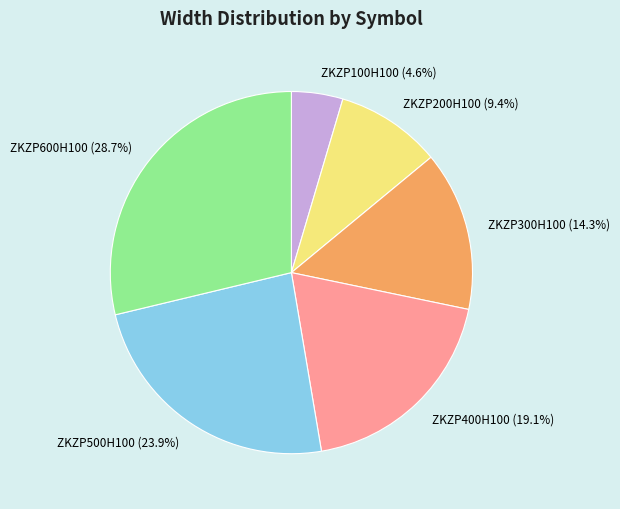

Does ZKZP600H100 represent more than half of the total?

No